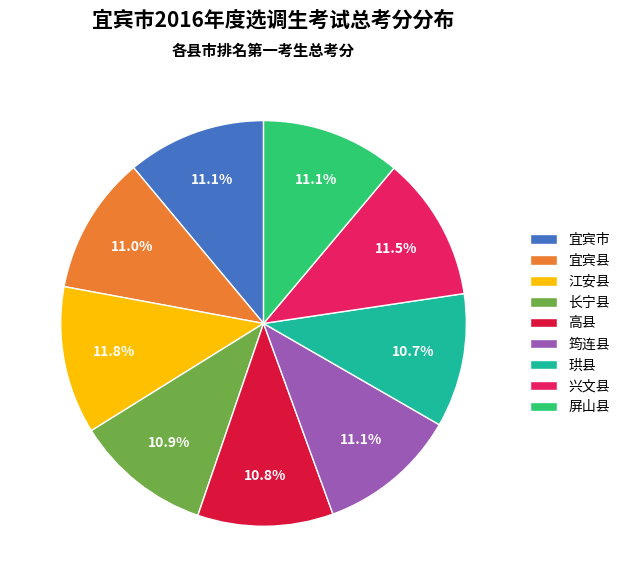

What percentage is the 筠连县 slice, to the nearest percent?

11%